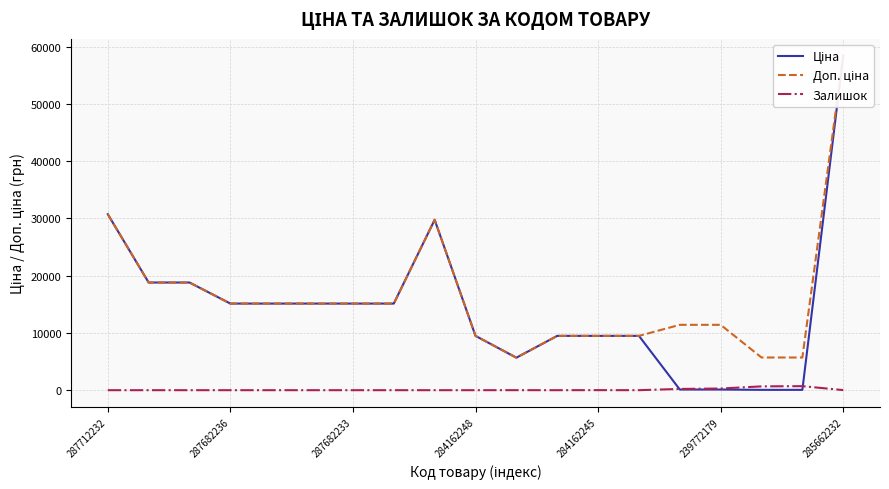

Does the chart have visible grid lines?

Yes